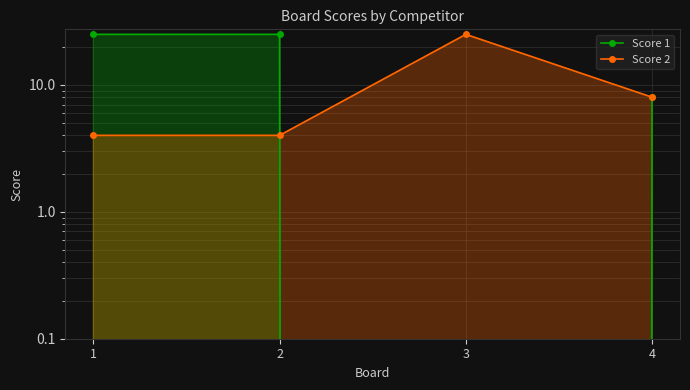

Count the Score 2 values in the range 4 to 25.

4